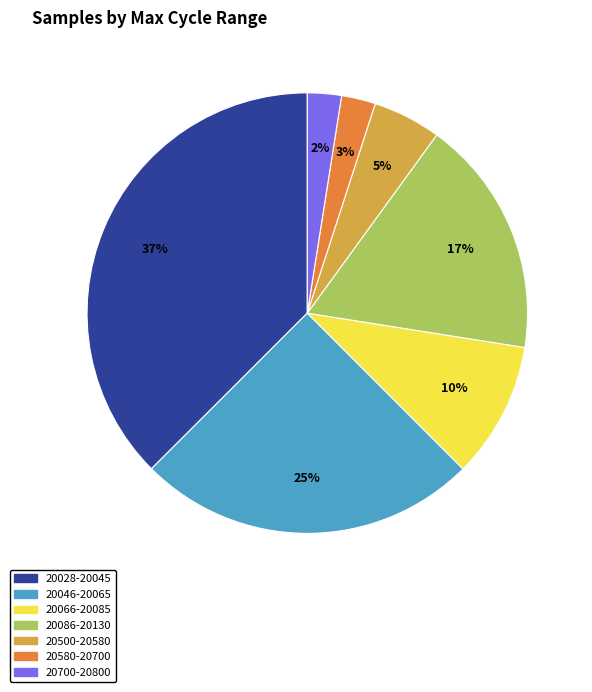

Is there any slice that represents more than half of the pie?

No